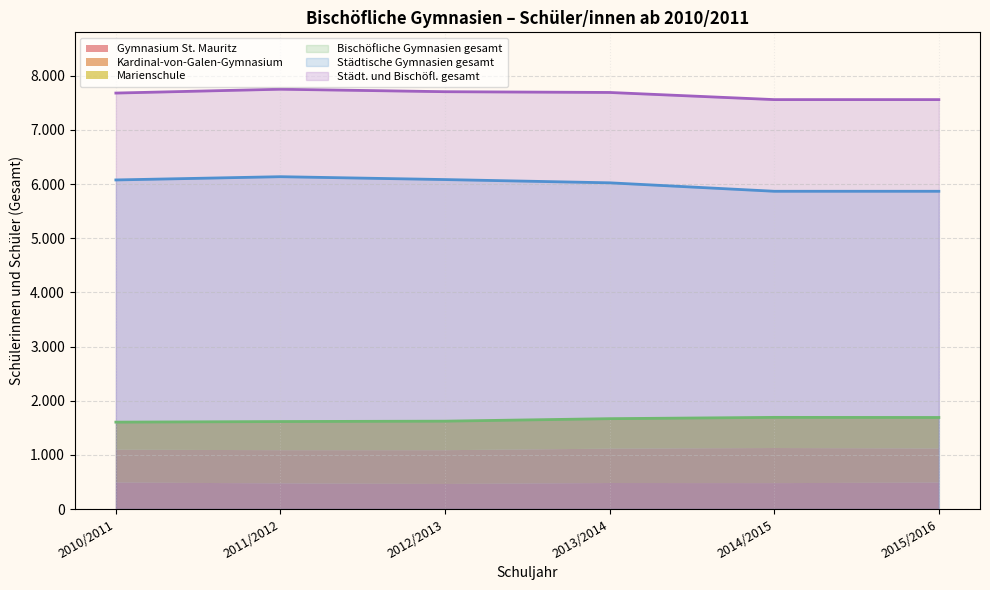

How many values in the Städt. und Bischöfl. gesamt series are below 7690?

3